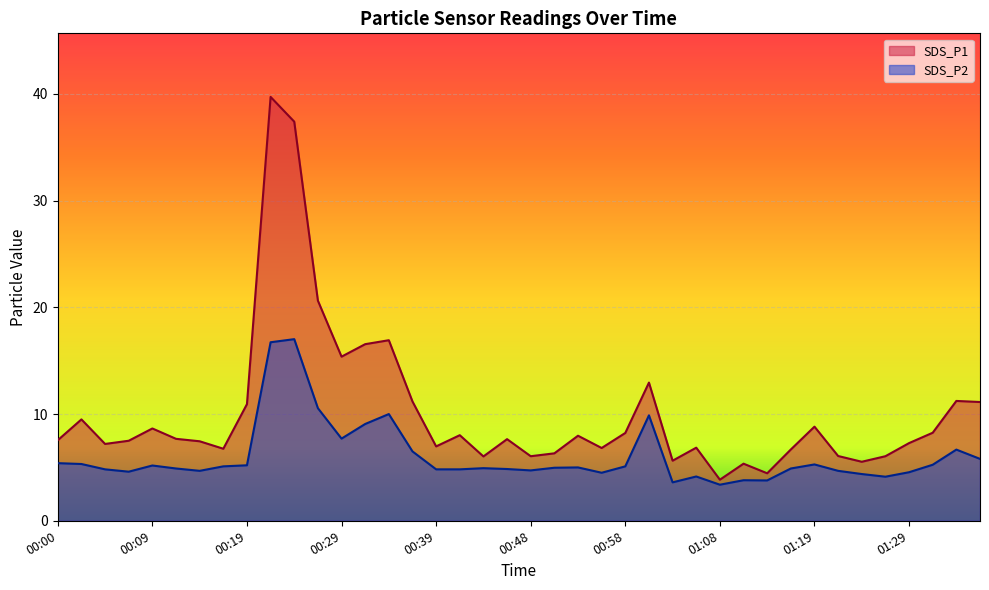

How many lines are shown in the chart?

2